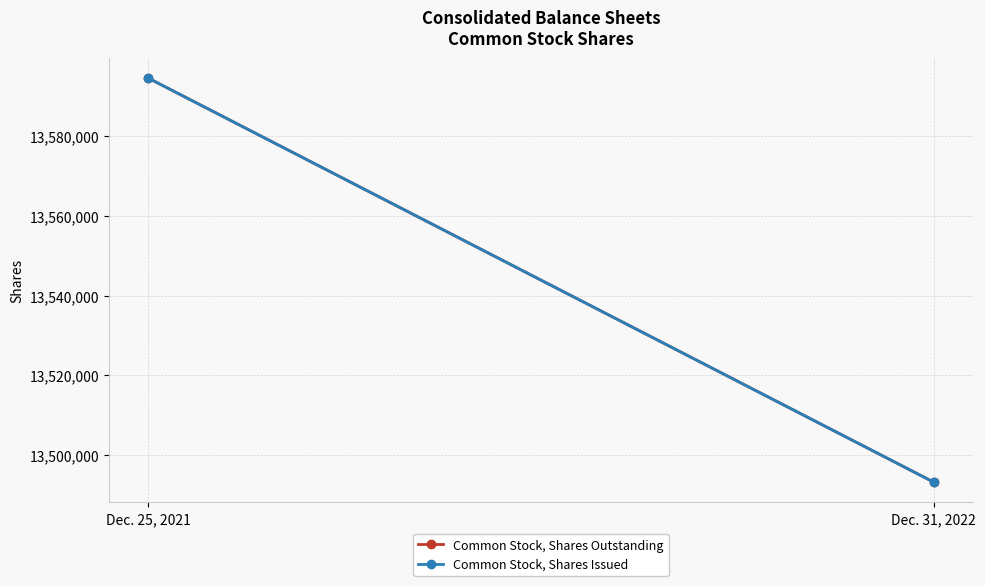

Where is Common Stock, Shares Outstanding nearest to the value 13543869?

Dec. 31, 2022